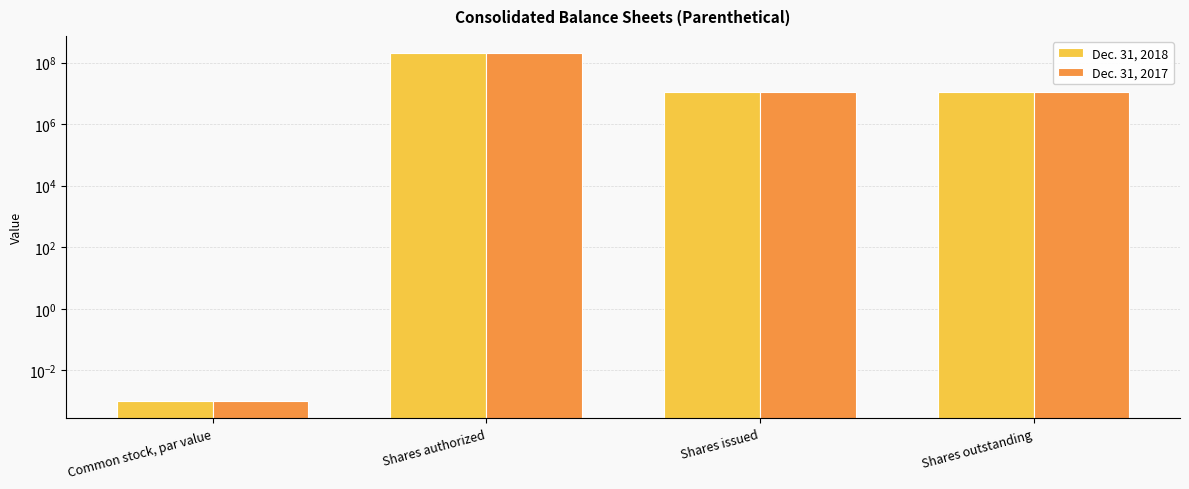

Between Shares authorized and Shares issued, which series saw the biggest shift?

Dec. 31, 2018